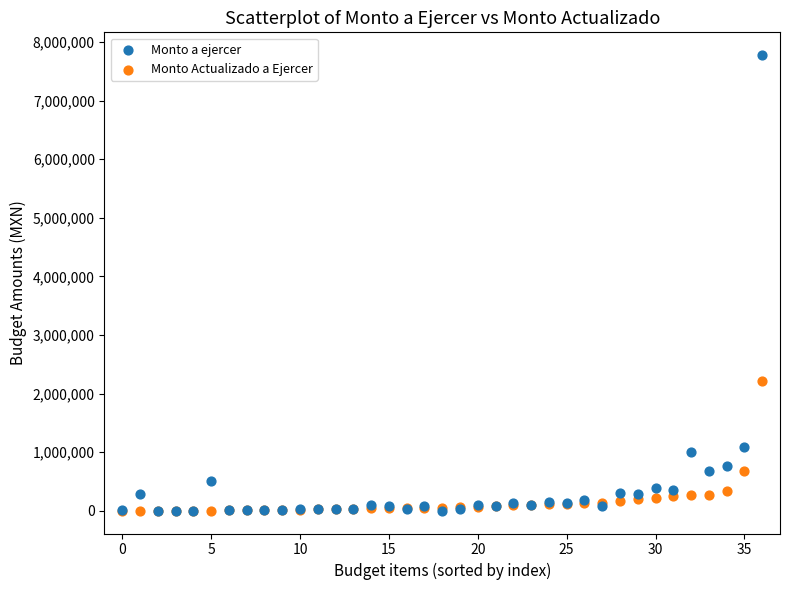

In the Monto a ejercer series, what Y value is closest to 3888147?

1095010.0